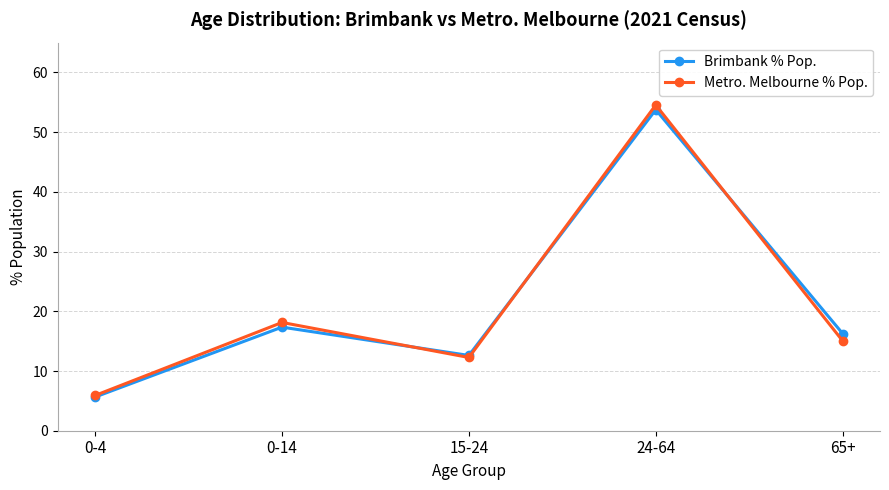

Count the number of data series in this chart.

2